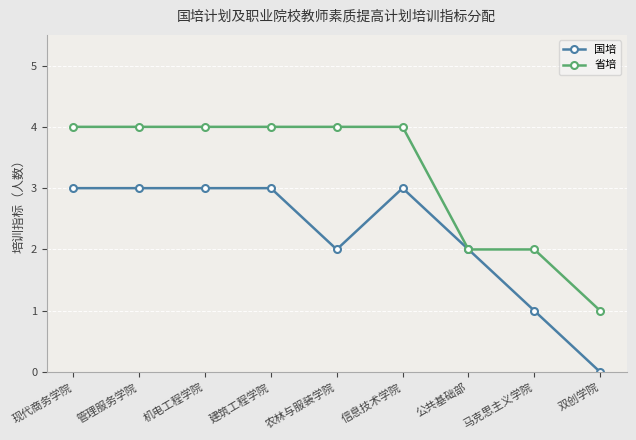

Is the value of 国培 at 双创学院 greater than the value of 省培 at 现代商务学院?

No